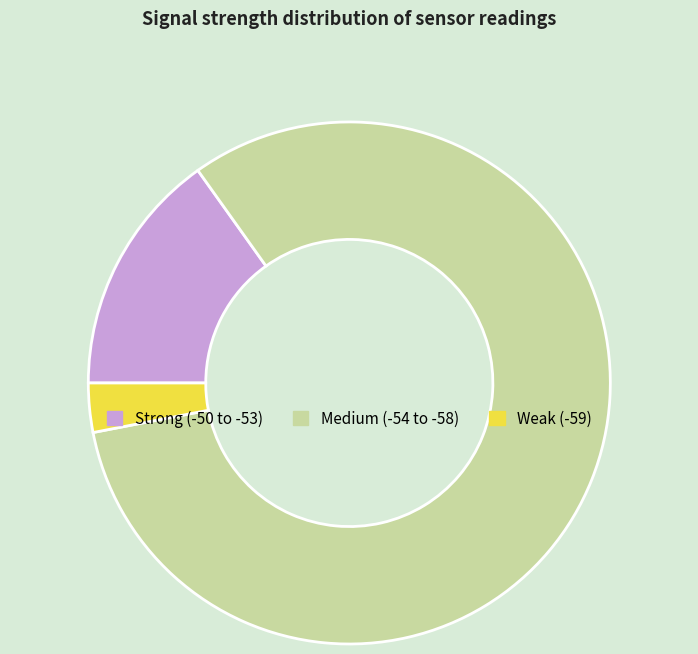

Which has a higher value, Weak (-59) or Medium (-54 to -58)?

Medium (-54 to -58)